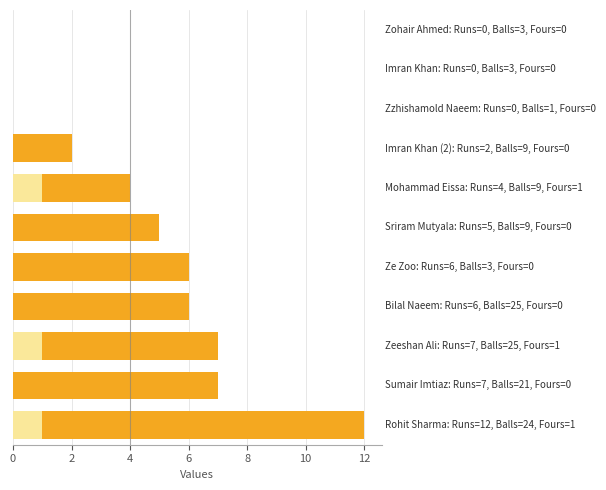

What is the highest value of the Runs series?

12